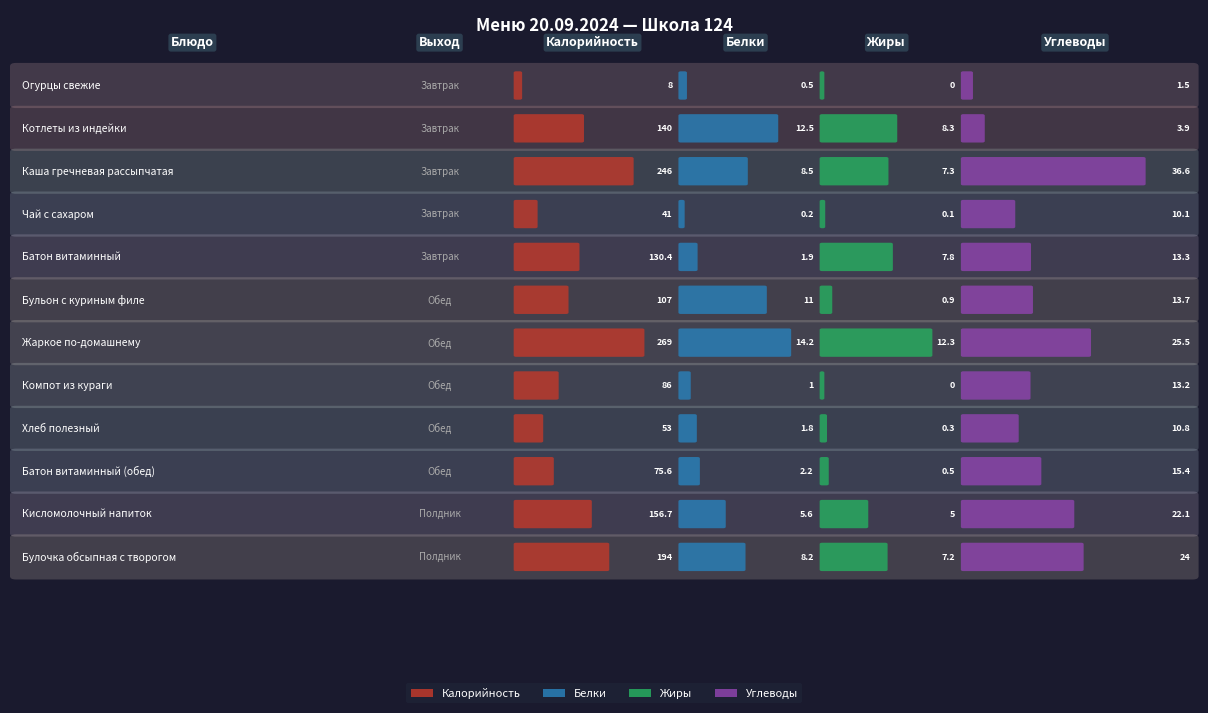

Which series has the largest total across all categories?

Калорийность